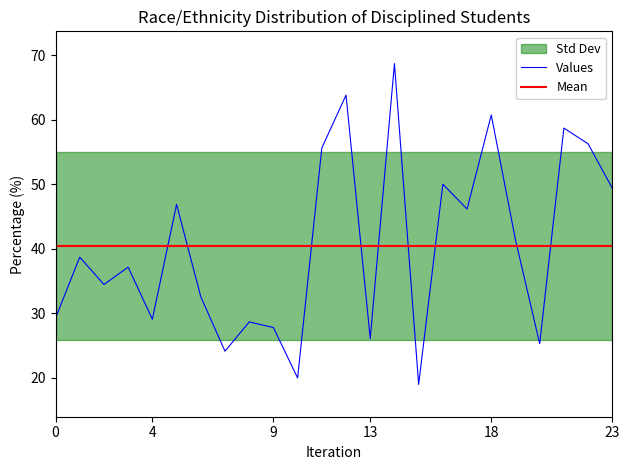

What is the minimum value for Values?

19.0